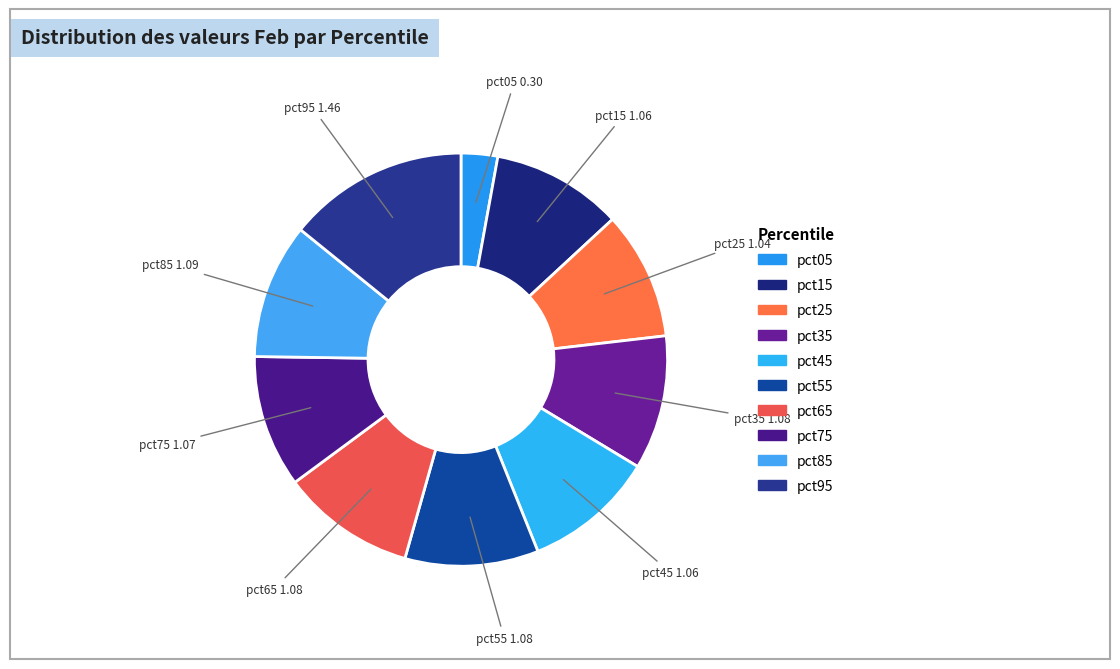

Which category has the smallest portion of the pie?

pct05